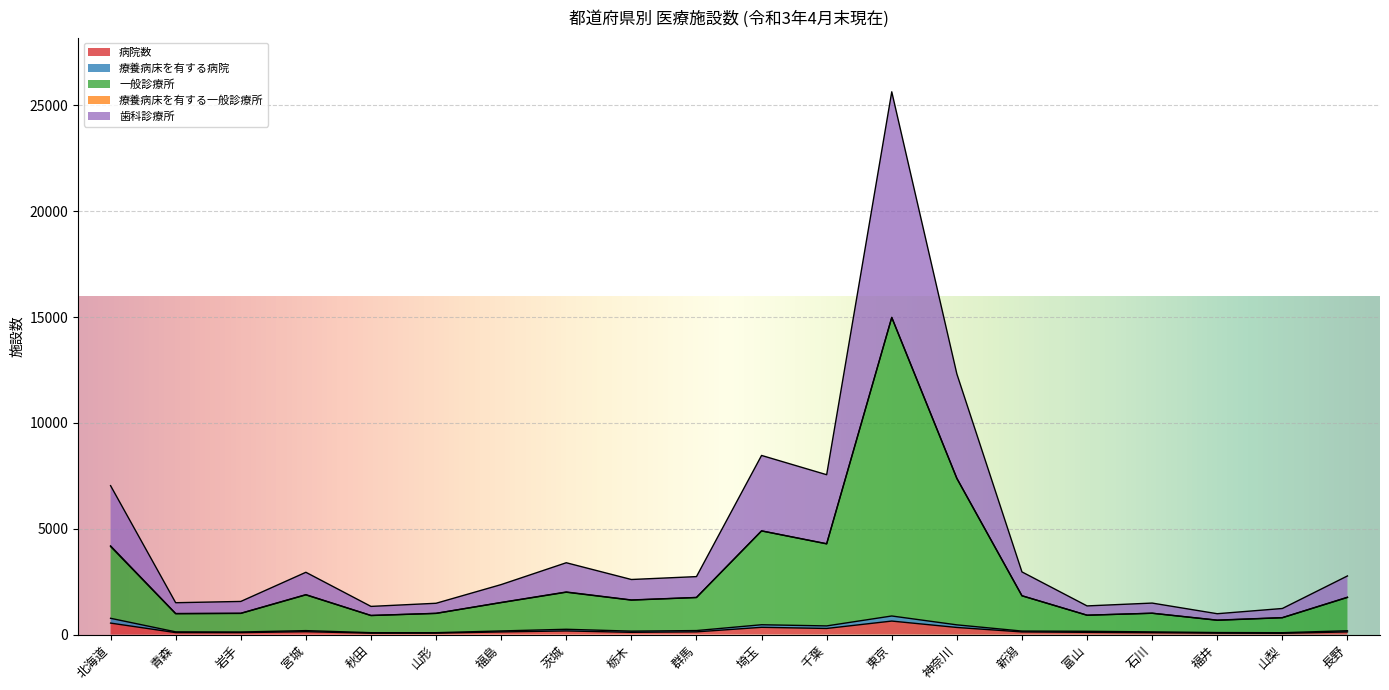

What is the highest value of the 病院数 series?

638